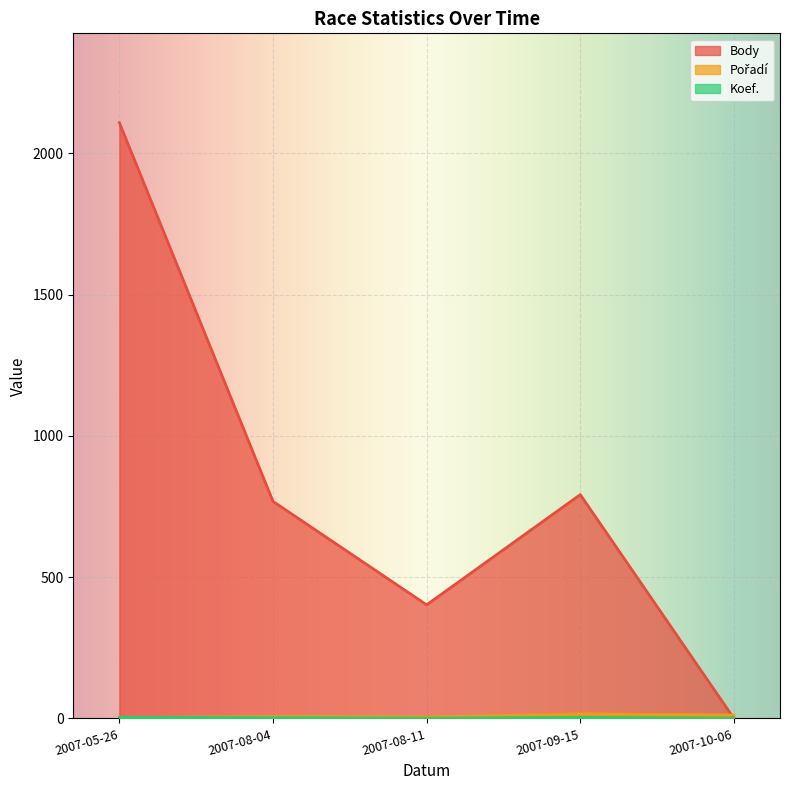

How many lines are shown in the chart?

3